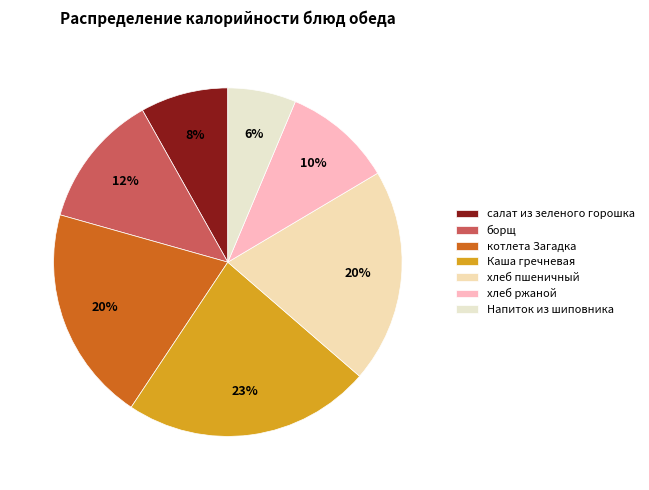

Combined, do хлеб ржаной and хлеб пшеничный account for over 50%?

No